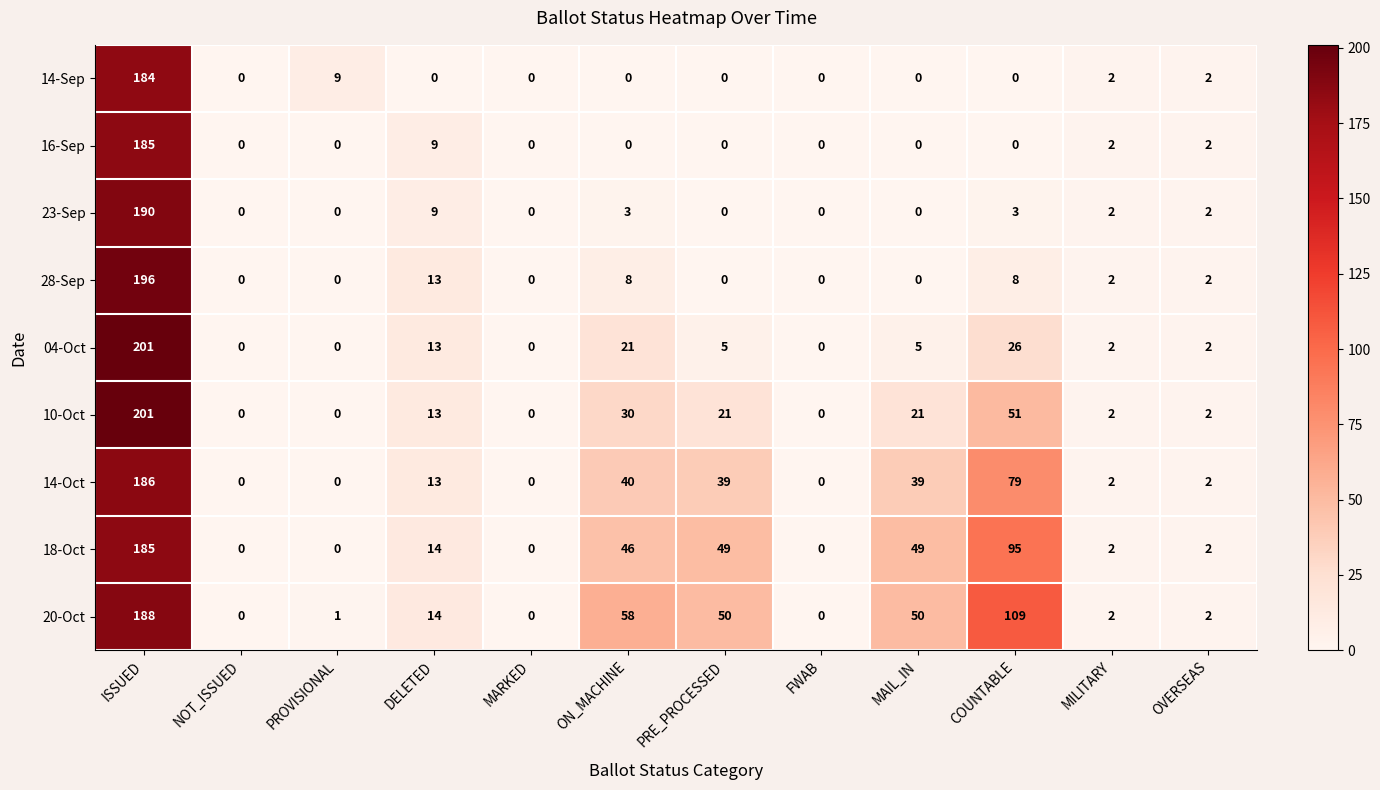

At which category is the sum across all series the highest?

ISSUED